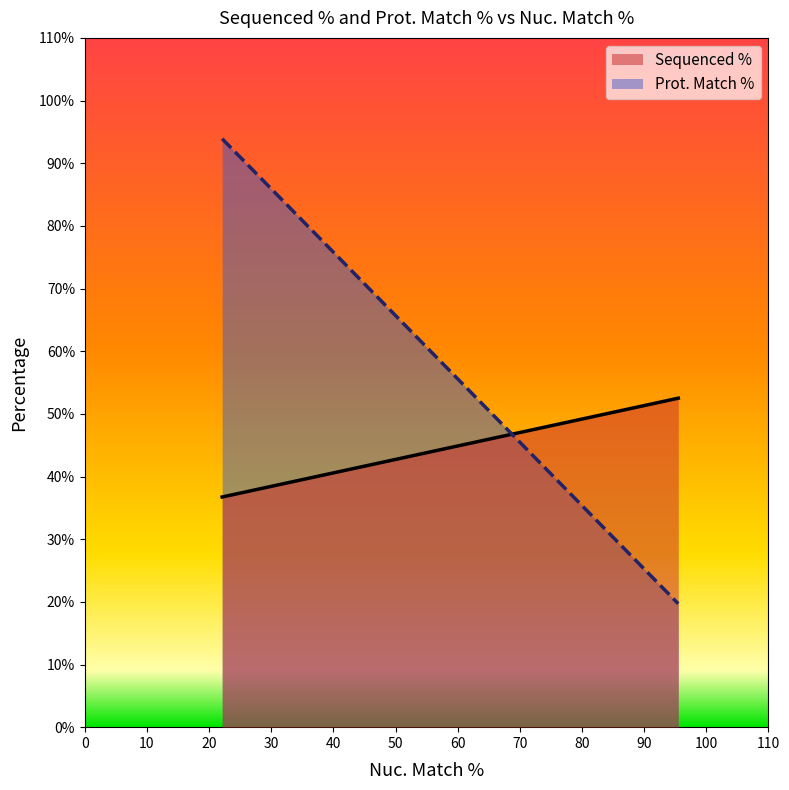

Which series has the largest range (max minus min)?

Prot. Match %